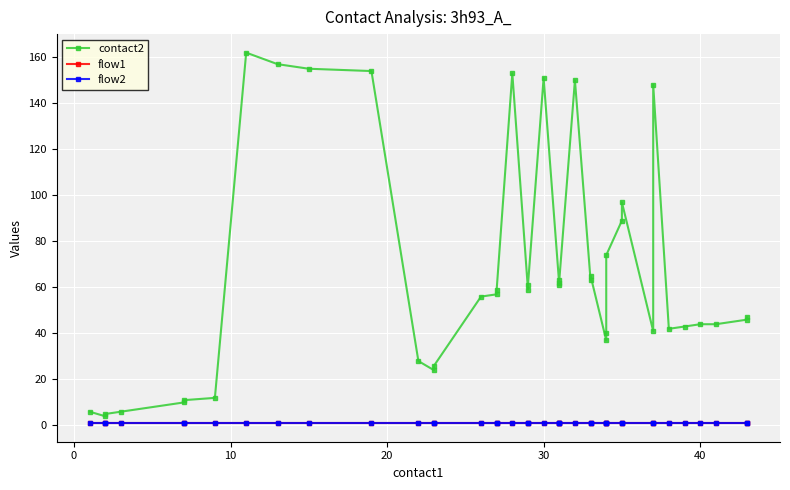

What is the maximum value shown in the chart?

162